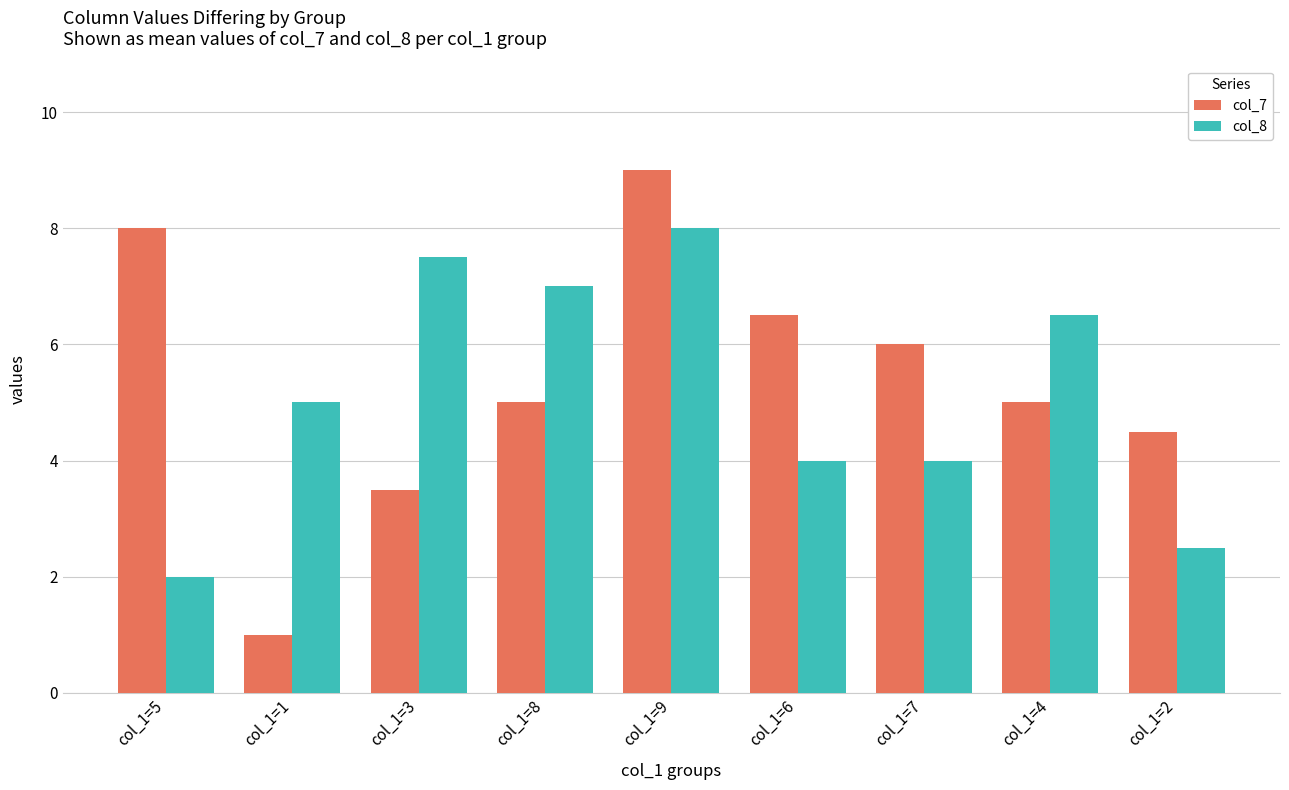

Reading left to right, what are all the values shown in this chart?

col_7: 8.0	1.0	3.5	5.0	9.0	6.5	6.0	5.0	4.5
col_8: 2.0	5.0	7.5	7.0	8.0	4.0	4.0	6.5	2.5